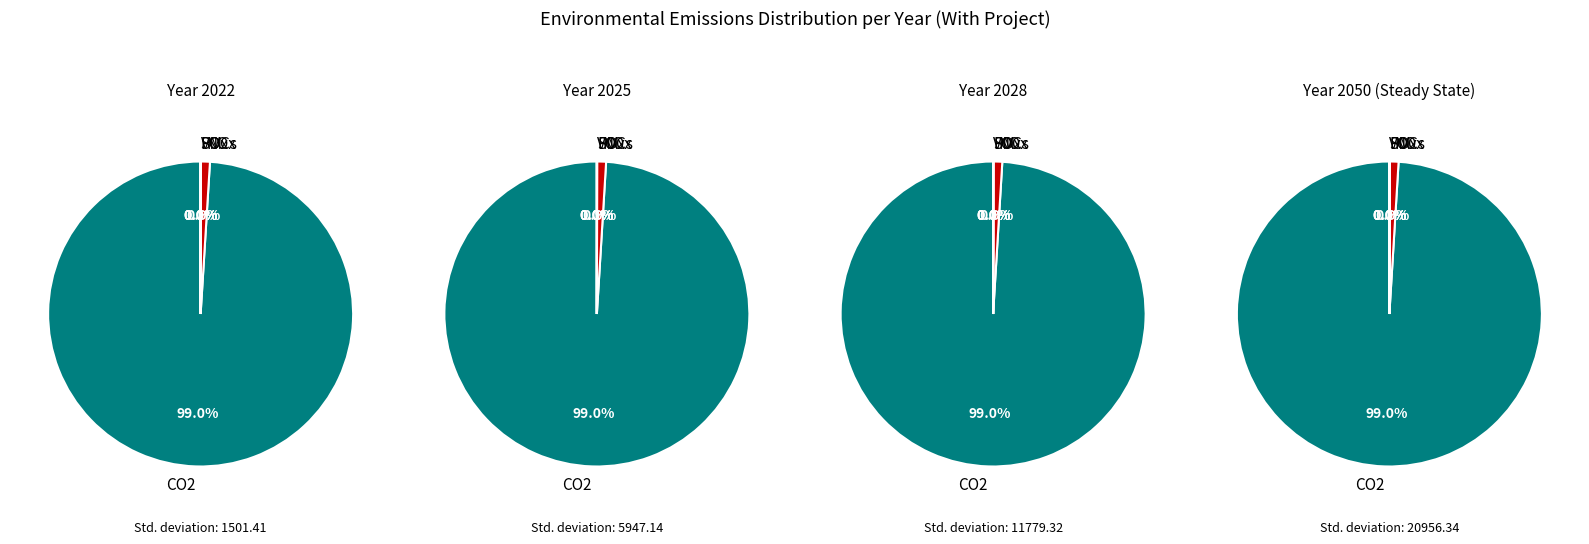

What portion of the pie excludes Nitrogen Oxides (NOx) (Metric Tons)?

99.1%